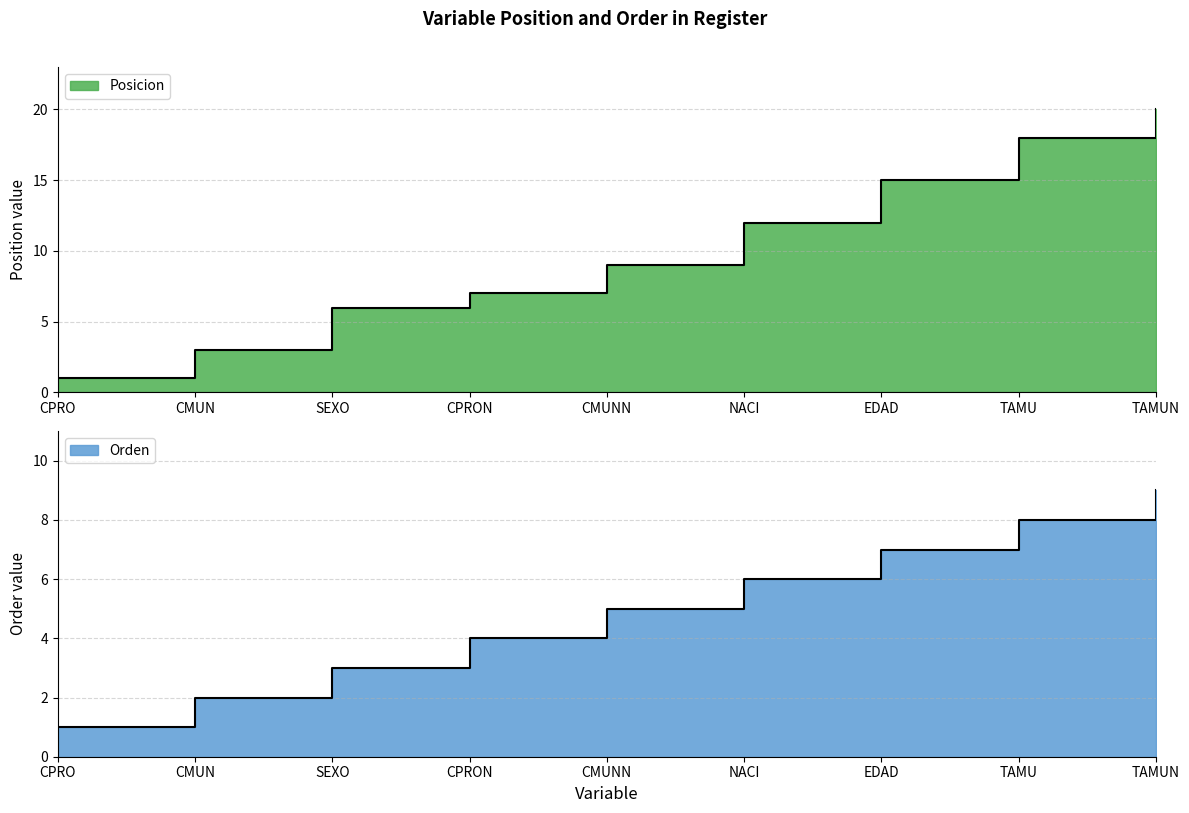

What are all the series names shown in the legend?

Posicion, Orden